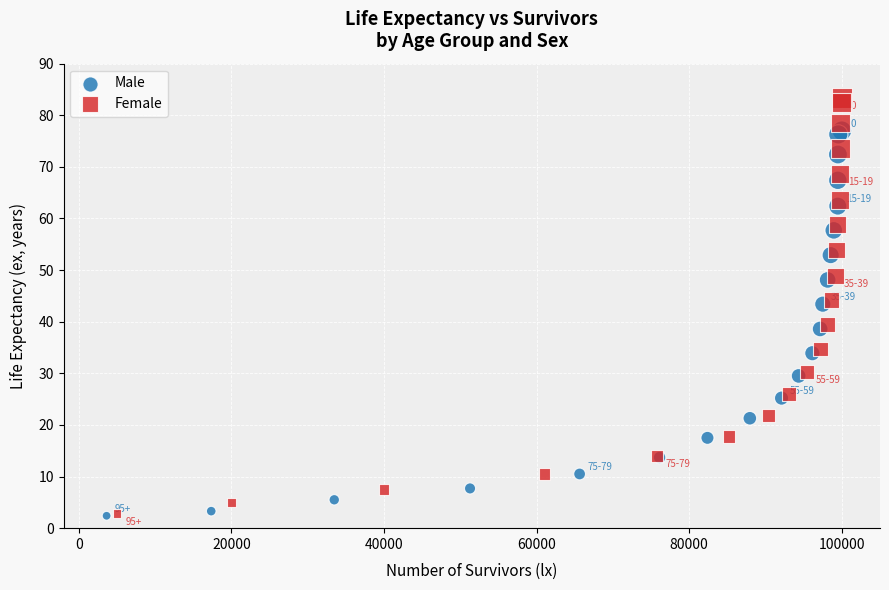

What are all the series names shown in the legend?

Male, Female